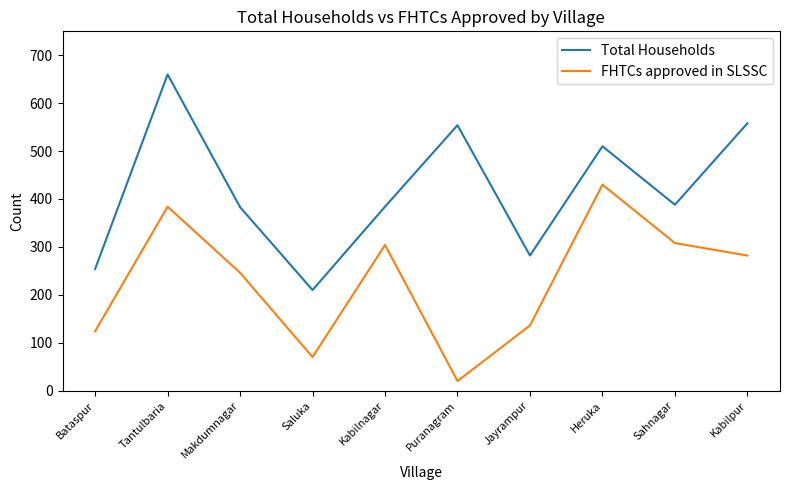

At which category does the chart reach its peak across all series?

Tantulbaria